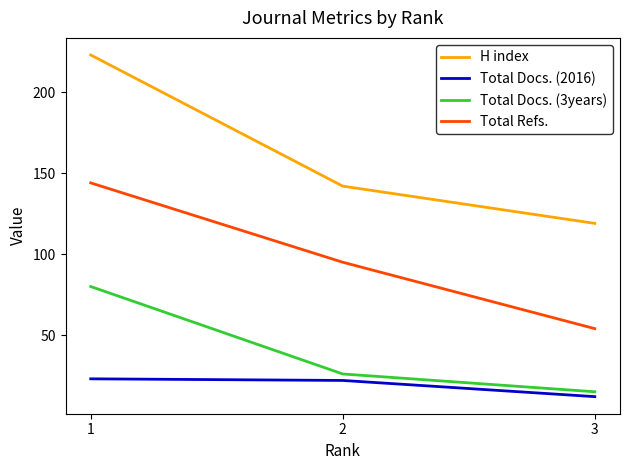

Where is H index nearest to the value 171?

2